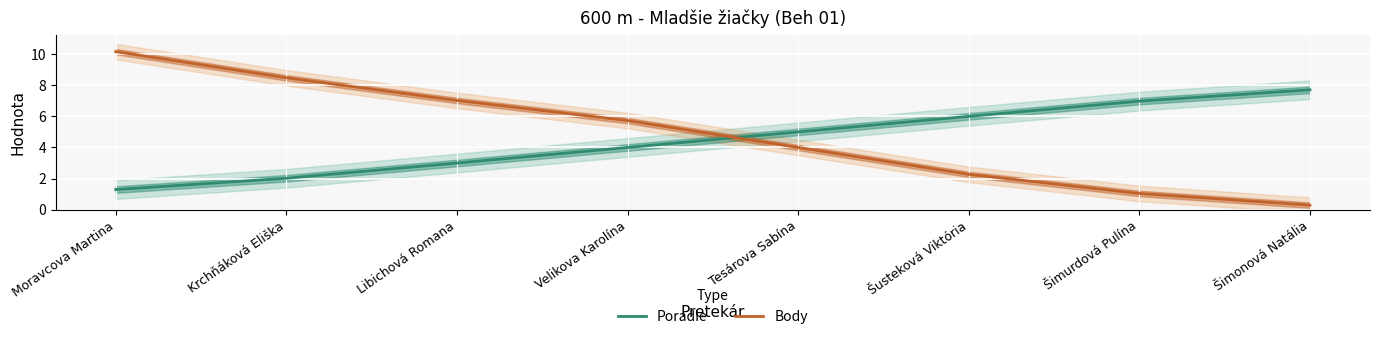

True or false: Body has a value of 0.3 at Šimonová Natália.

True